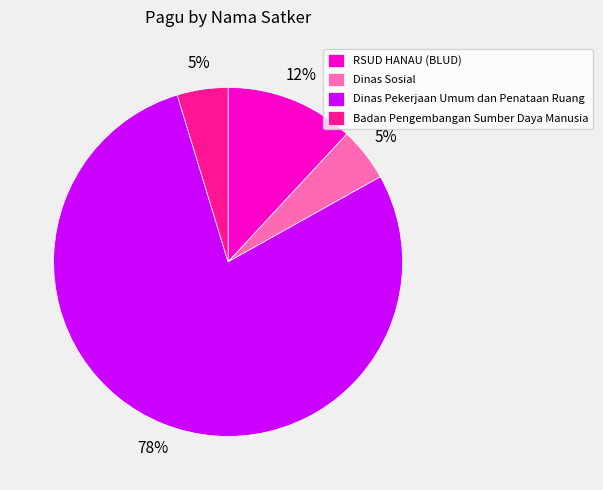

True or false: Dinas Pekerjaan Umum dan Penataan Ruang accounts for 86% of the total.

False